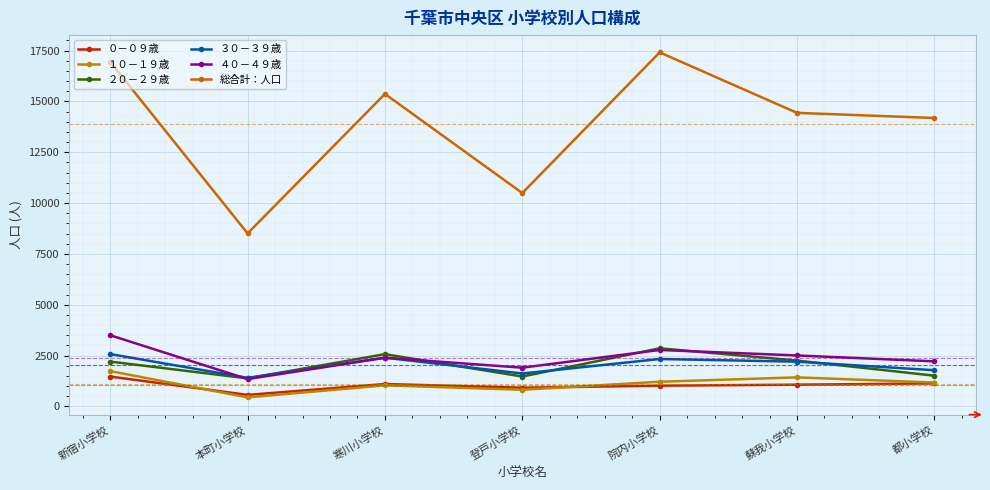

How many interior local peaks does the 総合計：人口 series have?

2